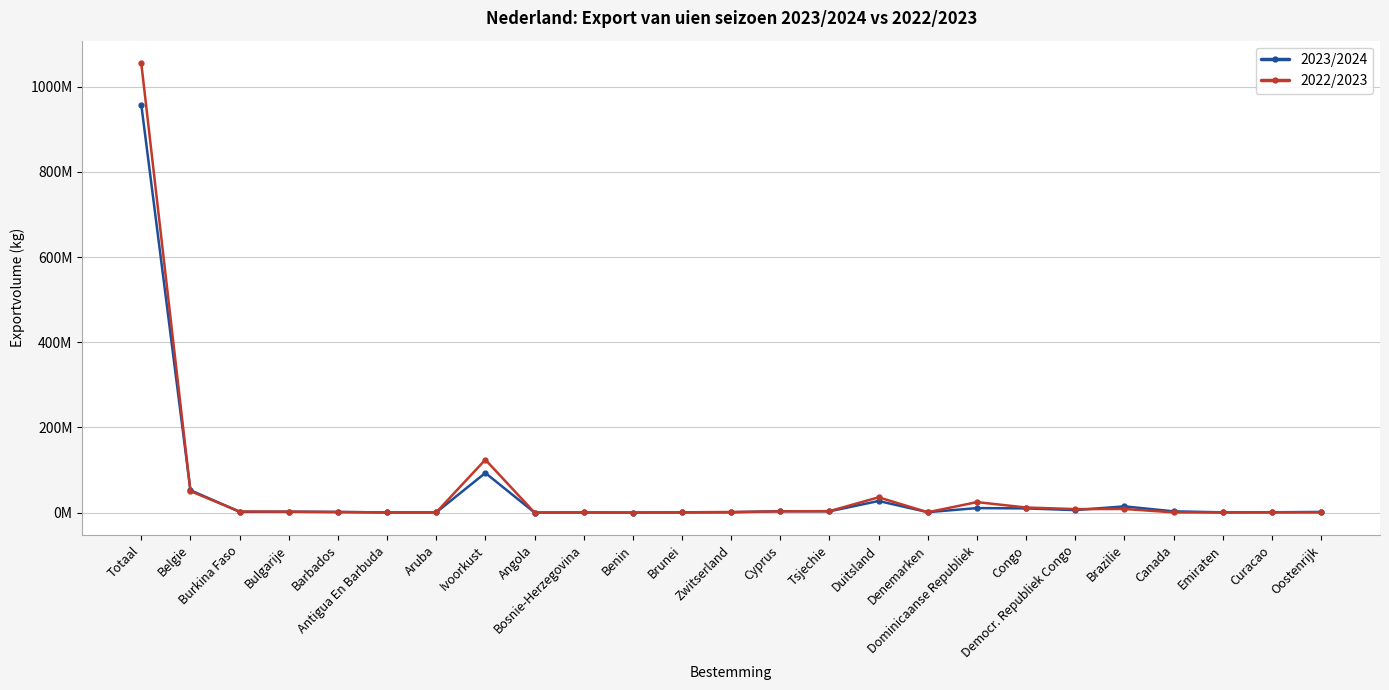

Reading left to right, transcribe all the data shown in this chart.

2023/2024: 958448539	52621669	1861900	2107380	1512813	375125	374701	93147650	179000	295000	107300	430800	749407	3230190	3020468	27246166	1023044	10586876	9839090	5839500	14636576	2947238	616534	749817	1583914
2022/2023: 1055631862	50410715	2561050	2192730	1418118	375373	437528	124305537	106850	488000	130500	635504	1460404	2898115	3402209	35881747	774723	24627750	11961310	8228550	8489200	528000	379170	785800	596235